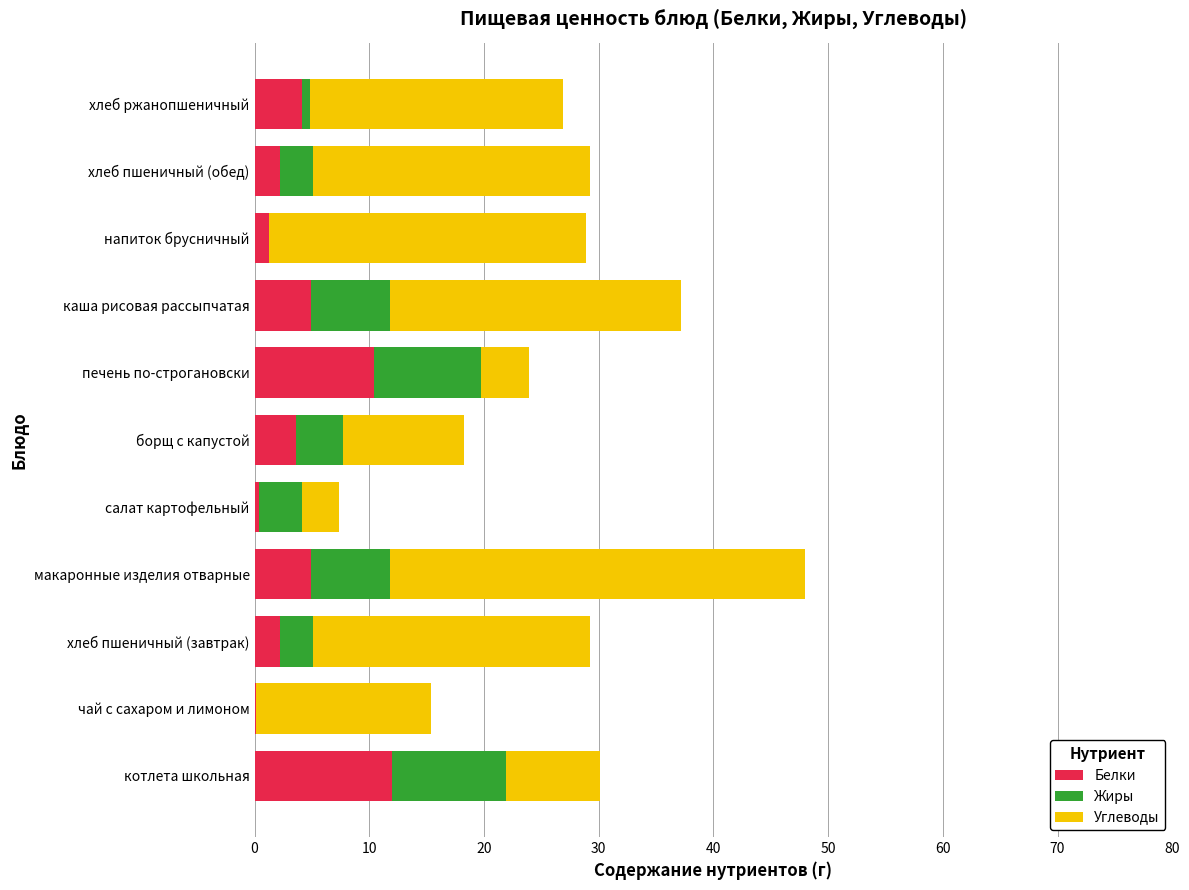

How many distinct data groups are displayed?

3